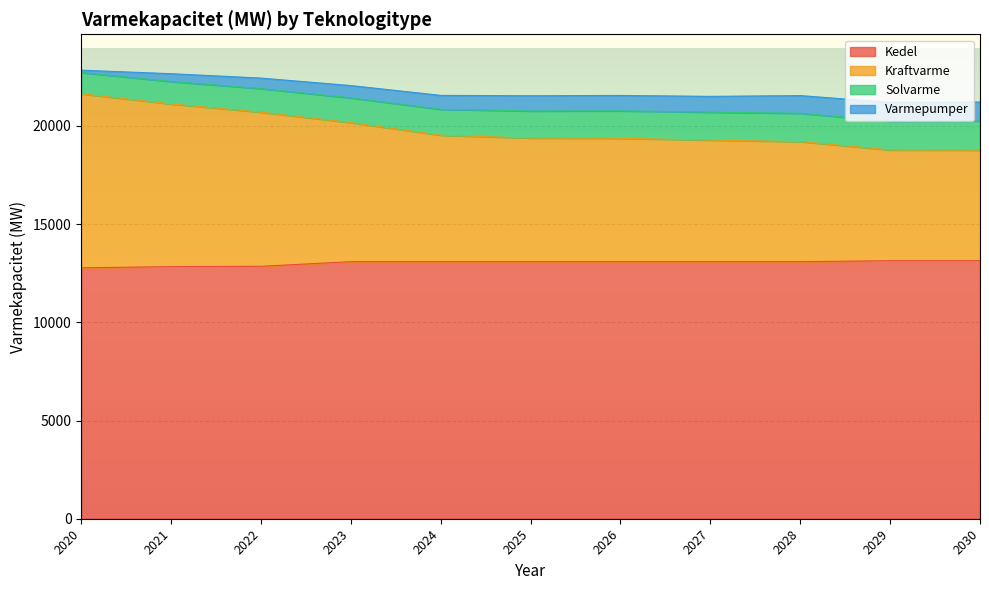

True or false: Solvarme has more than 2 interior local peaks.

False